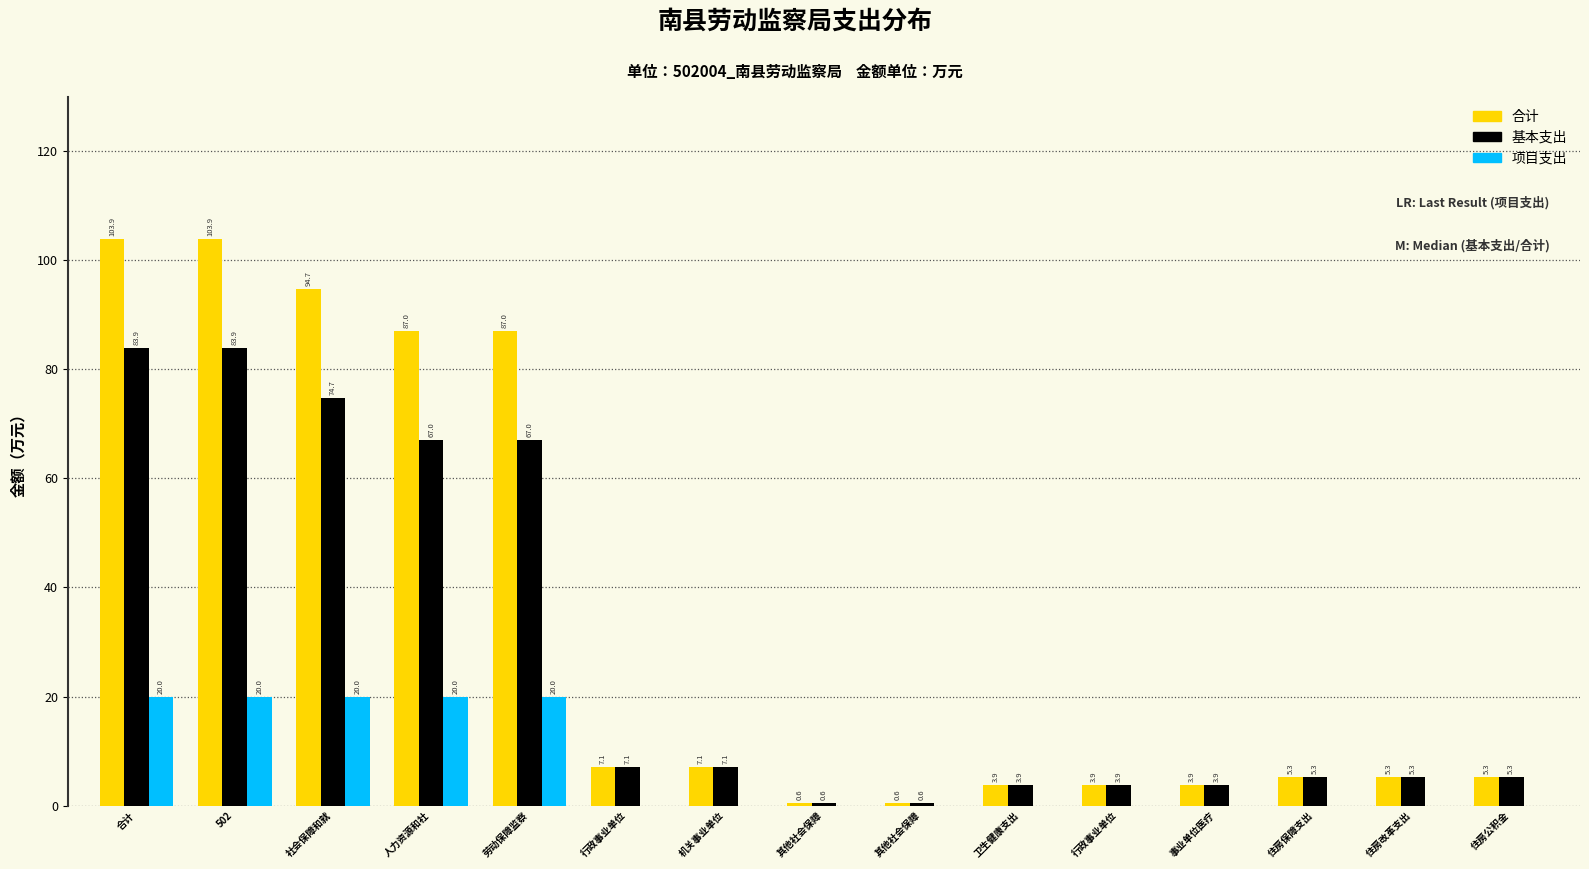

Are the bars horizontal?

No